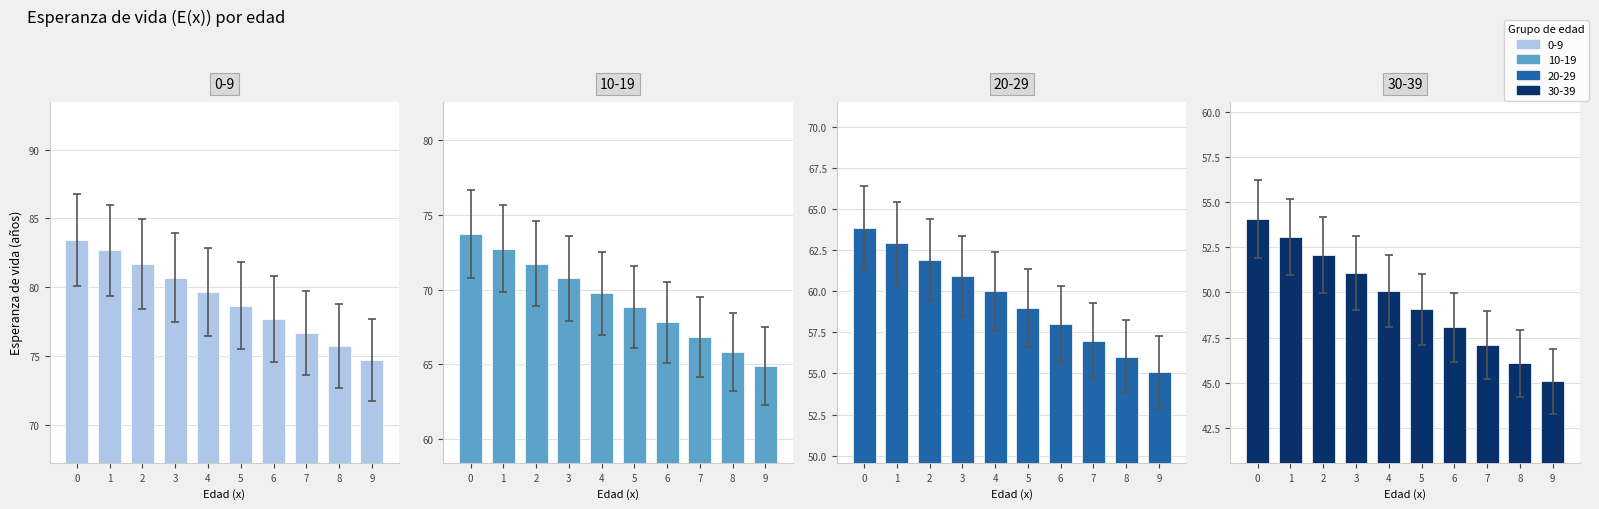

What is the average value of the 20-29 series?

57.1